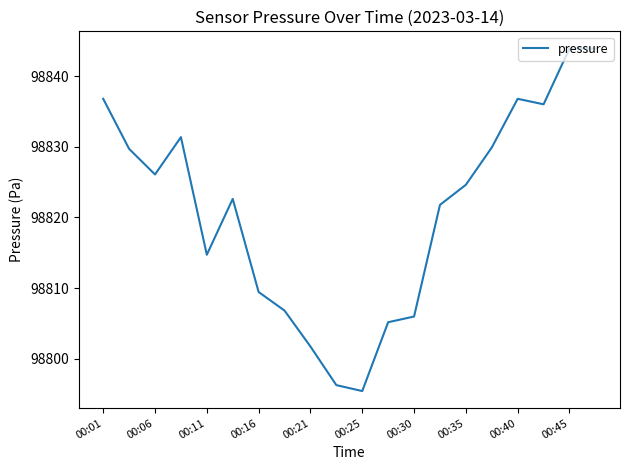

How many interior local valleys (lower than both neighbors) does the data have?

4